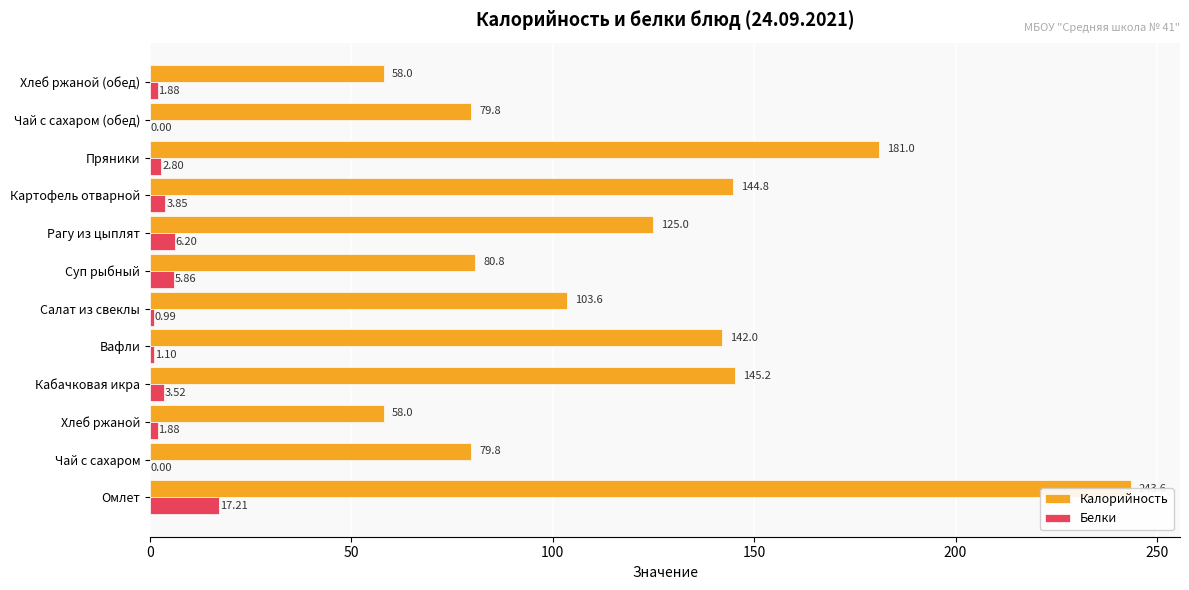

What is the difference between the maximum and second lowest values in the Белки series?

17.2